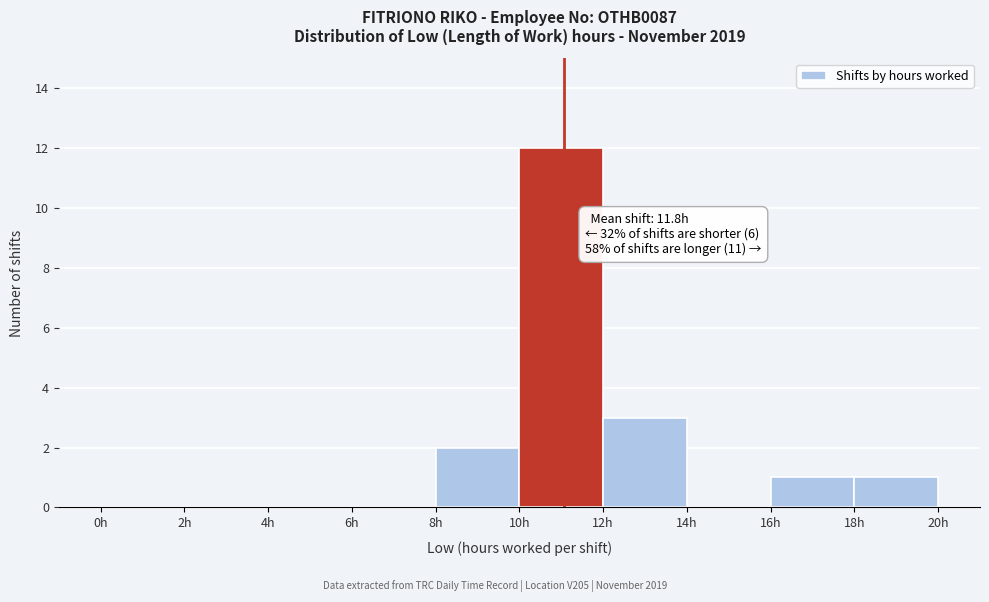

Which range on the x-axis has the tallest bar?

10 to 12